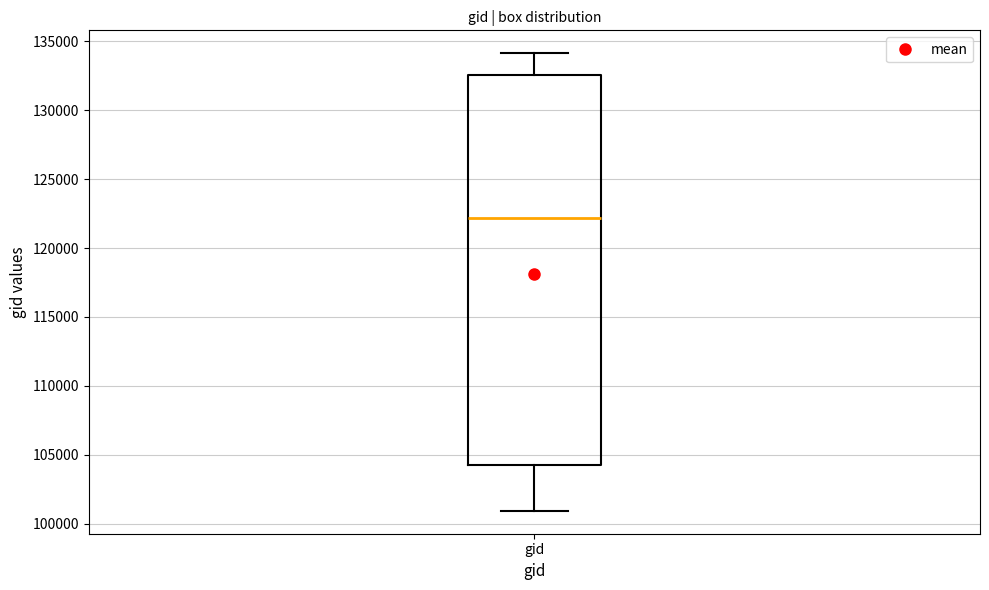

Where is the upper edge of the box for gid on the y-axis? The values are not printed on the chart, so give them approximately, as read against the axis.

132500